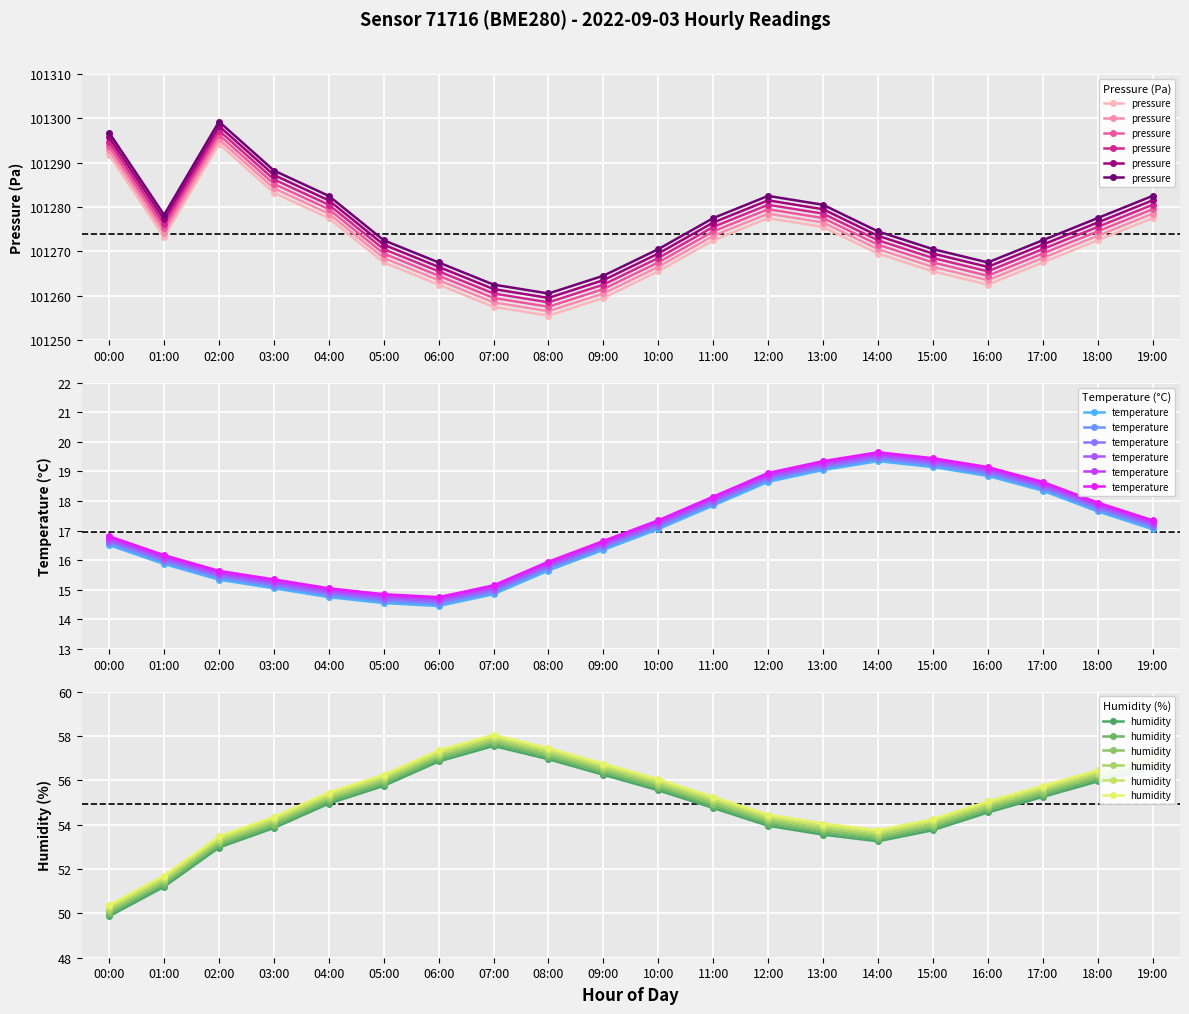

True or false: pressure and humidity intersect in this chart.

False